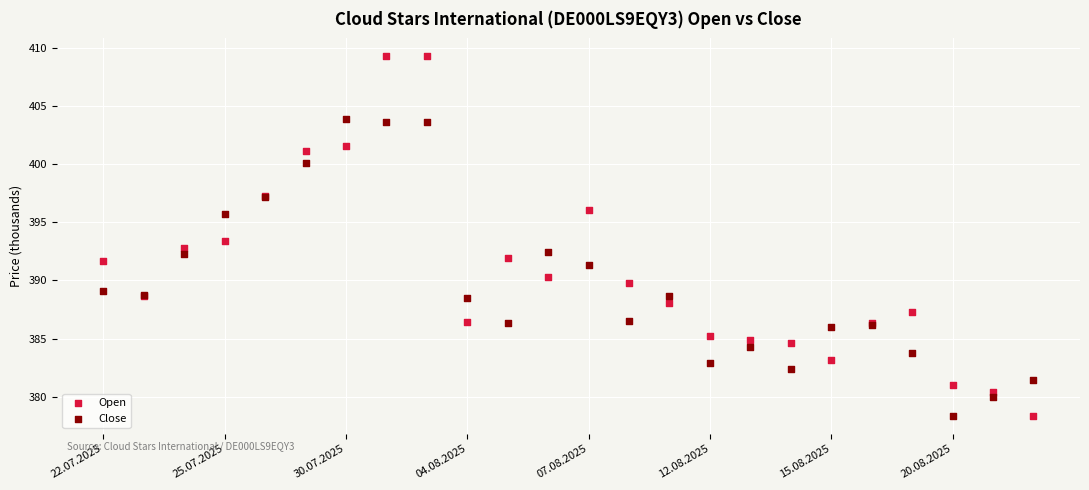

What are all the series names shown in the legend?

Open, Close